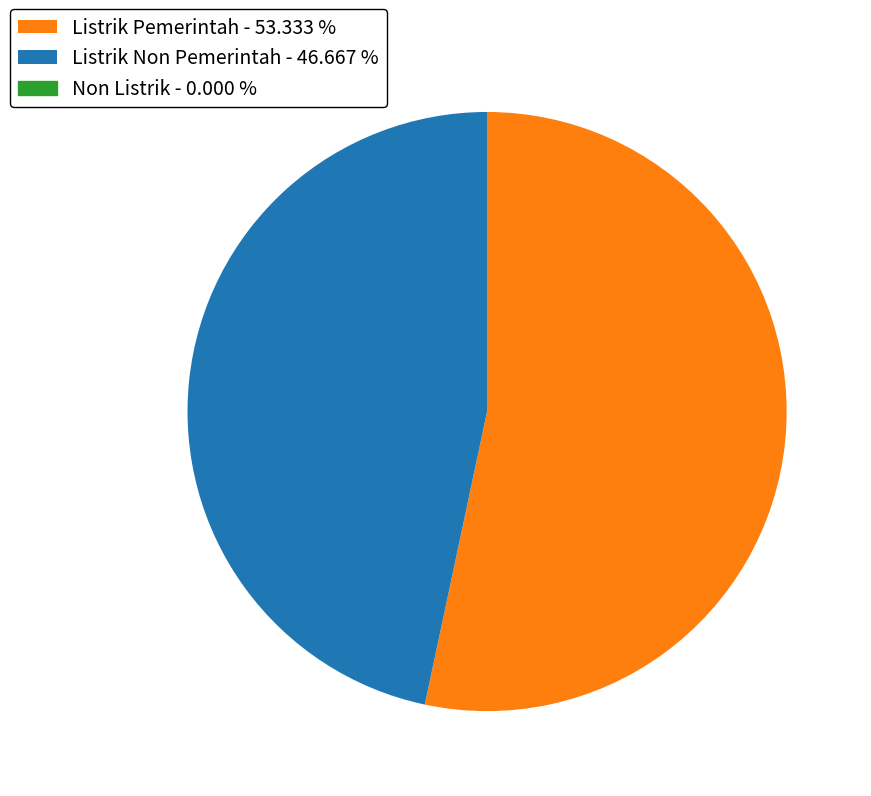

Is there any slice that represents more than half of the pie?

Yes